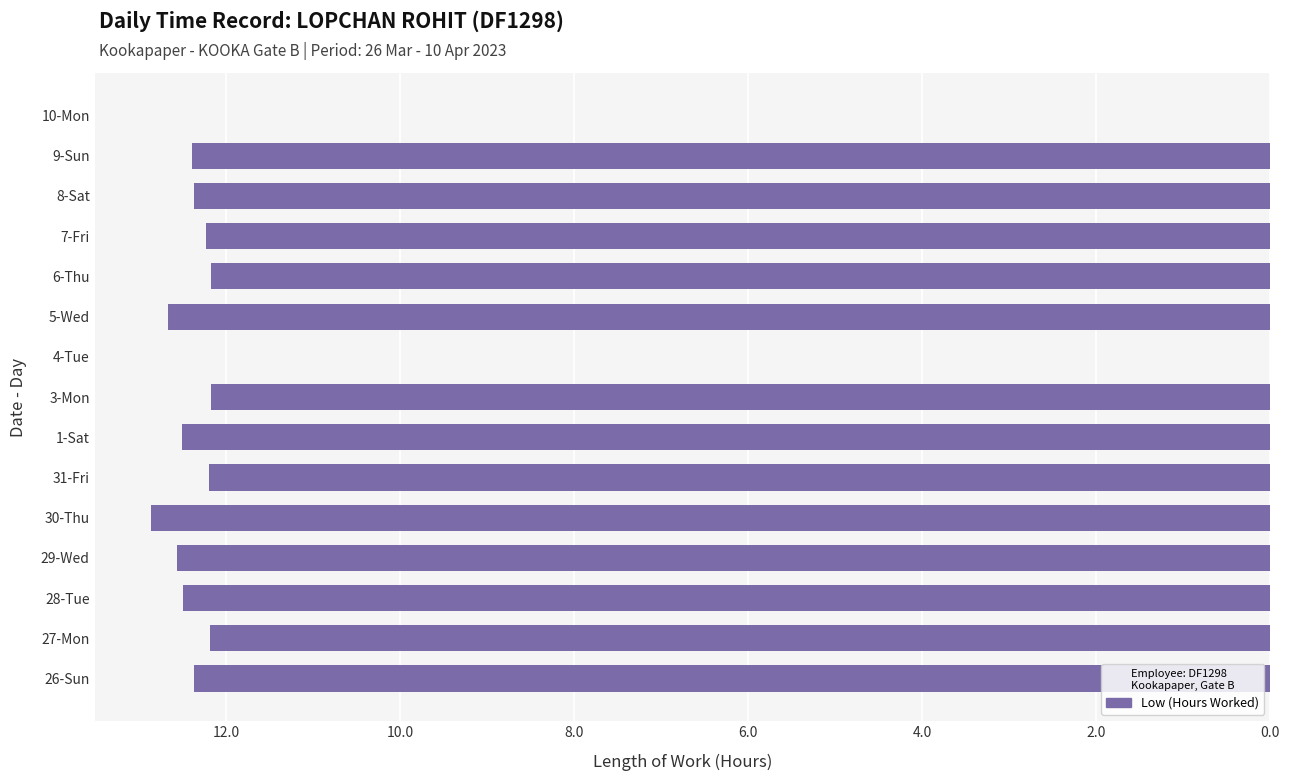

Are the bars horizontal?

Yes